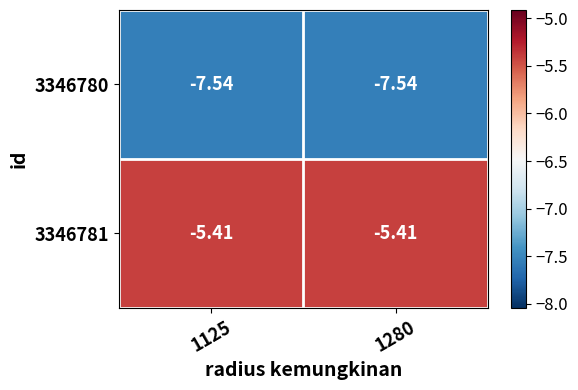

Rank the series by their maximum value, from highest to lowest.

3346781, 3346780